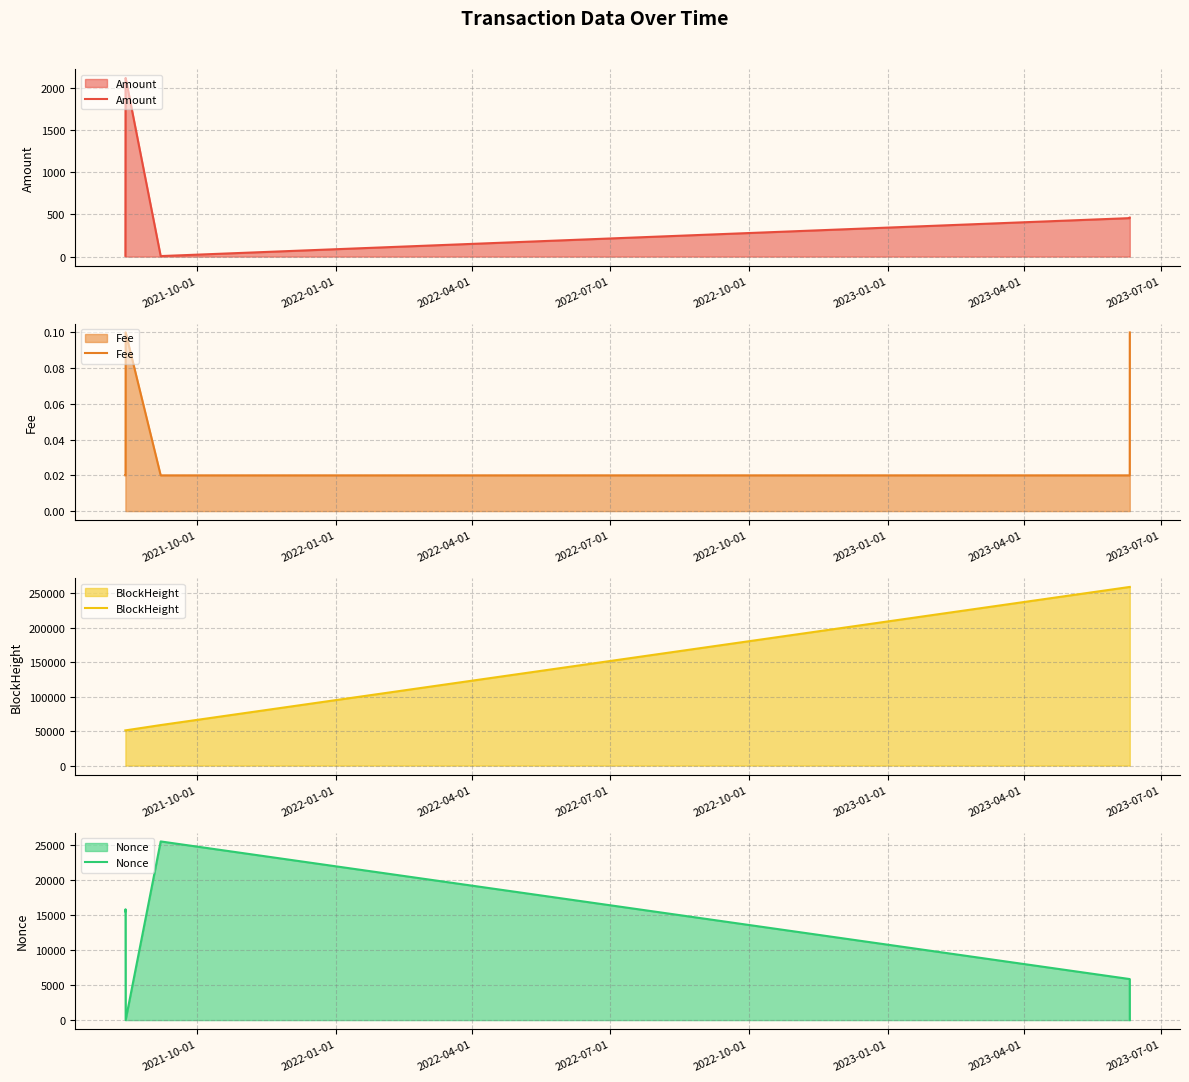

Reading left to right, list all the values displayed in this chart.

Amount: 8.8	2113.3	2121.0	6.1	456.7	462.7
Fee: 0.0	0.0	0.1	0.0	0.0	0.1
BlockHeight: 51089.0	51115.0	51142.0	58812.0	259266.0	259274.0
Nonce: 15507.0	15808.0	0.0	25482.0	5852.0	1.0